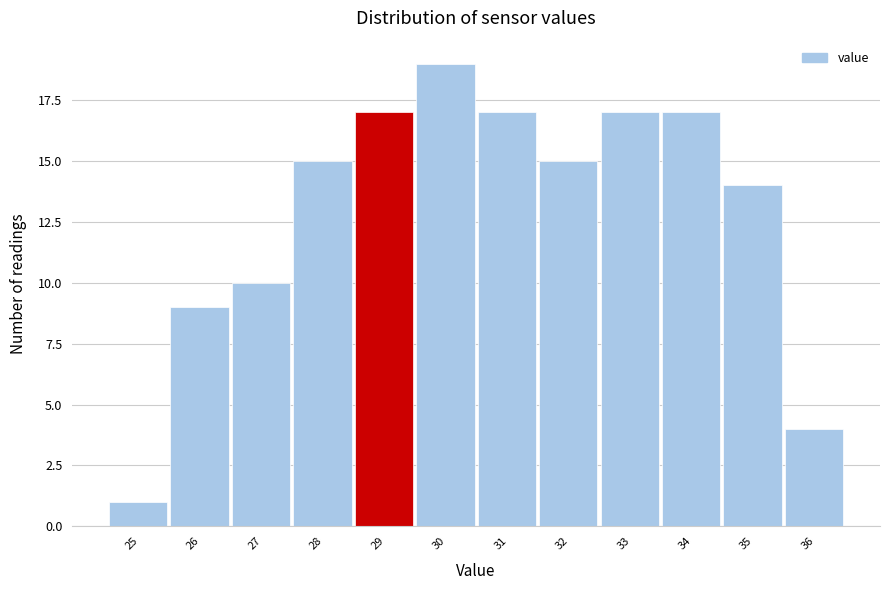

Reading right to left, transcribe all the data shown in this chart.

36=4	35=14	34=17	33=17	32=15	31=17	30=19	29=17	28=15	27=10	26=9	25=1